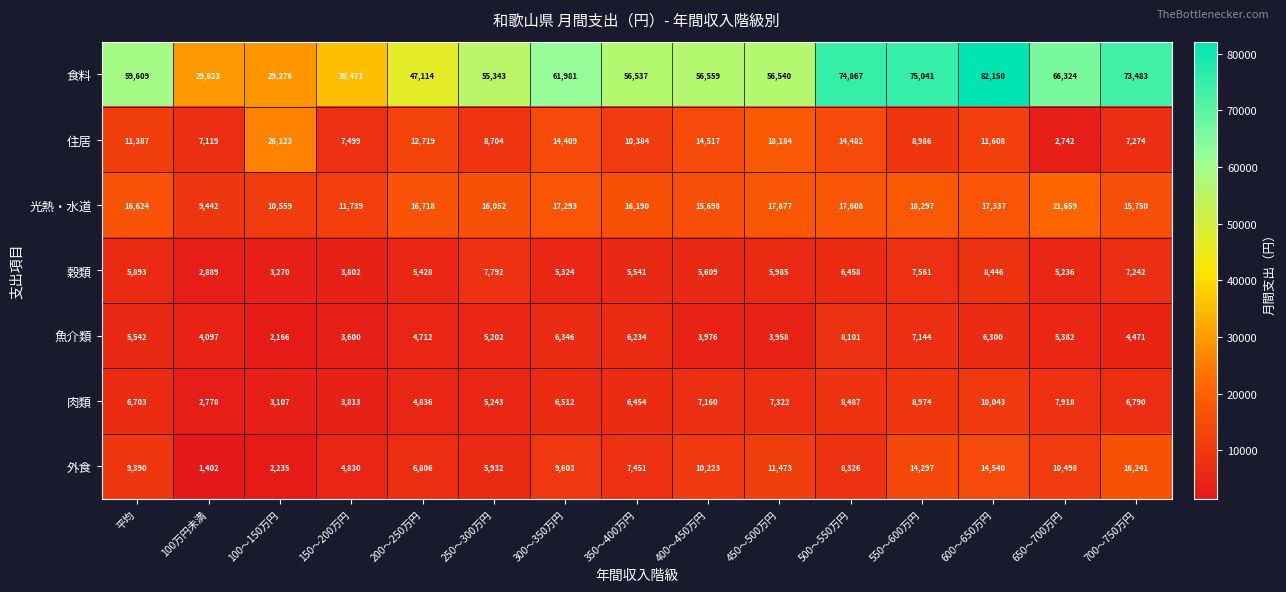

Where does the 穀類 series first go above 5609?

平均